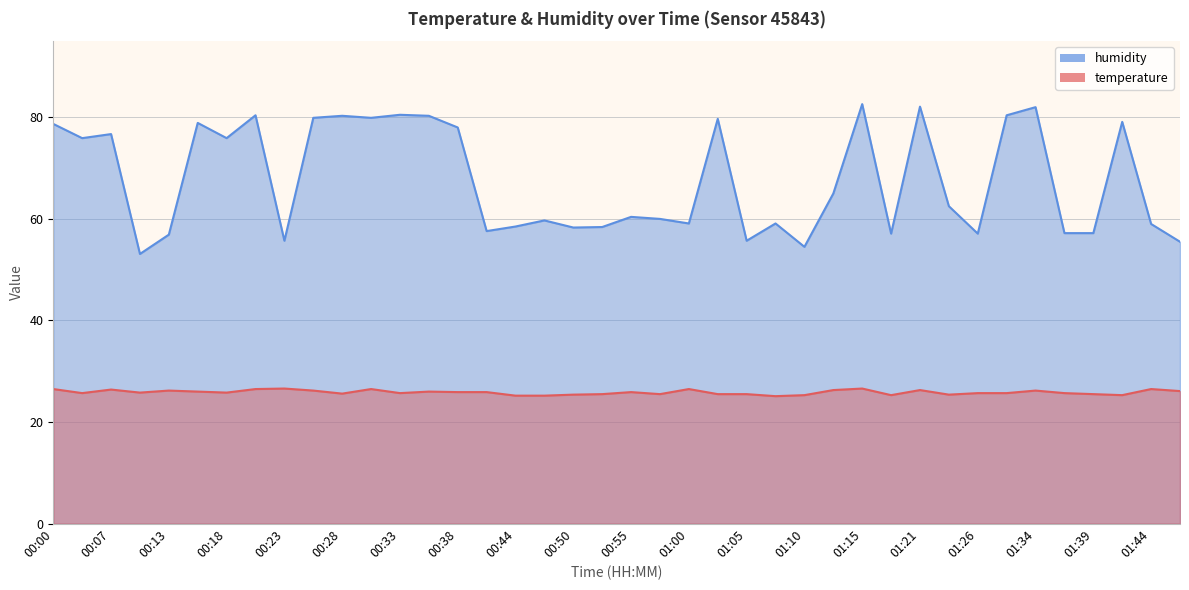

What is the difference between the maximum and minimum values in the humidity series?

29.5